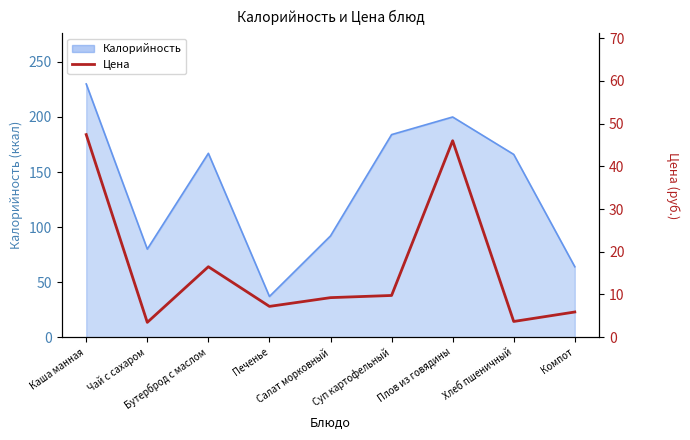

At which category does the data reach its first local peak?

Бутерброд с маслом